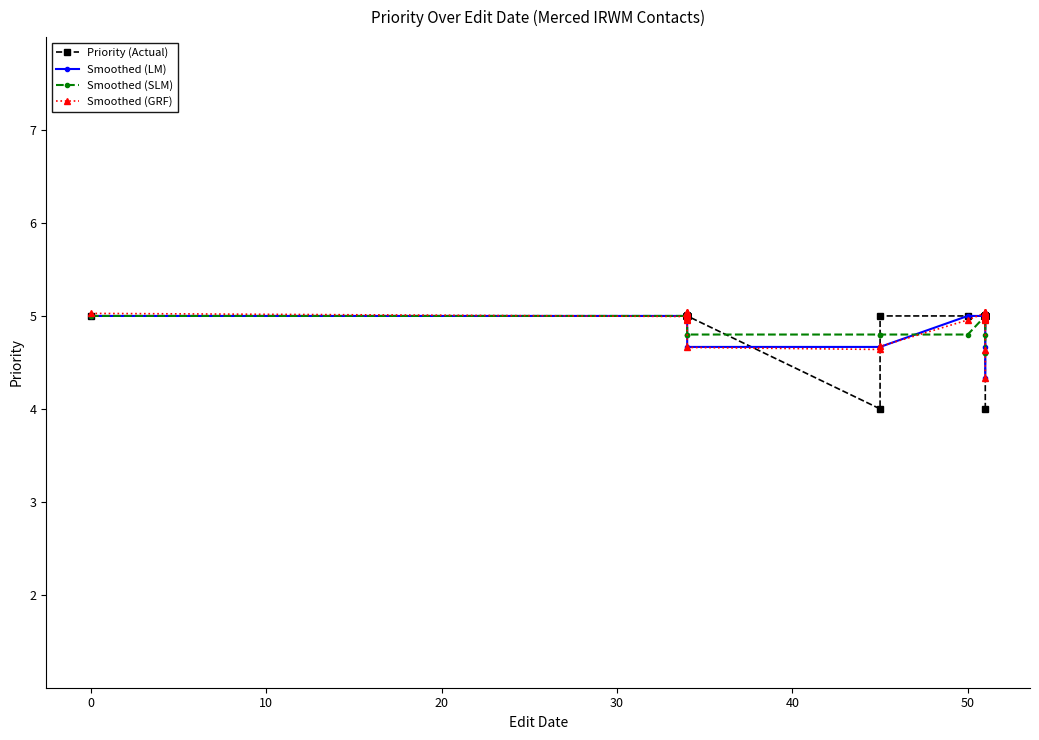

What is the maximum value shown in the chart?

5.0